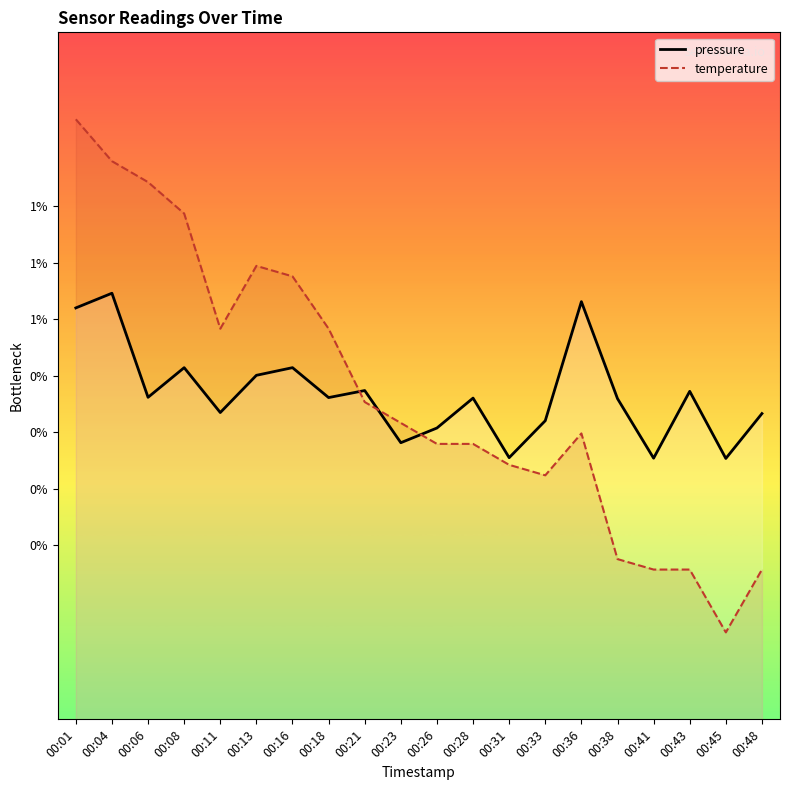

List the series in order of their peak value, lowest first.

pressure, temperature